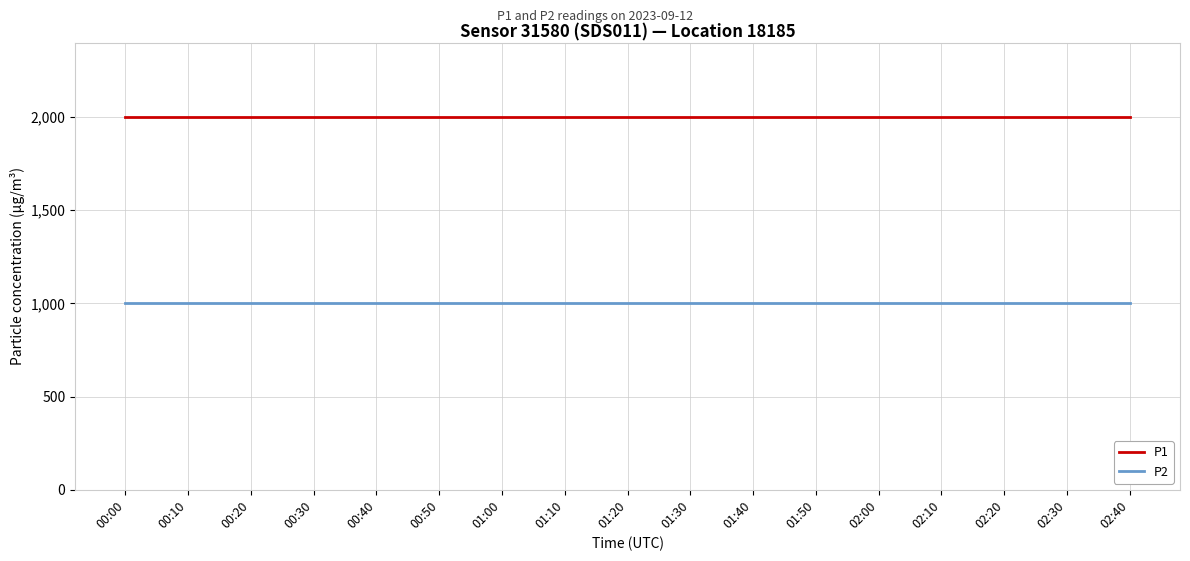

Reading right to left, extract all data points from this chart.

P1: 1999.9	1999.9	1999.9	1999.9	1999.9	1999.9	1999.9	1999.9	1999.9	1999.9	1999.9	1999.9	1999.9	1999.9	1999.9	1999.9	1999.9
P2: 999.9	999.9	999.9	999.9	999.9	999.9	999.9	999.9	999.9	999.9	999.9	999.9	999.9	999.9	999.9	999.9	999.9